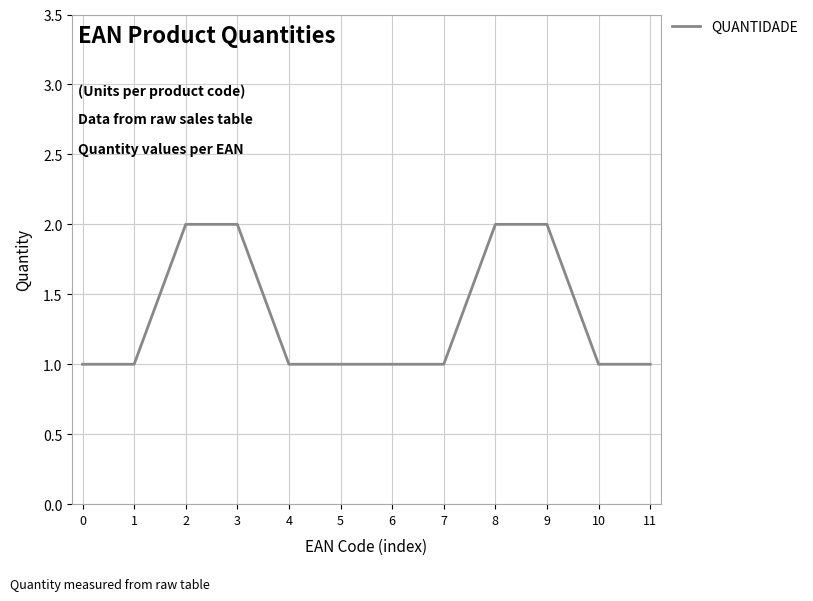

True or false: the data shows 1 at 10.

True